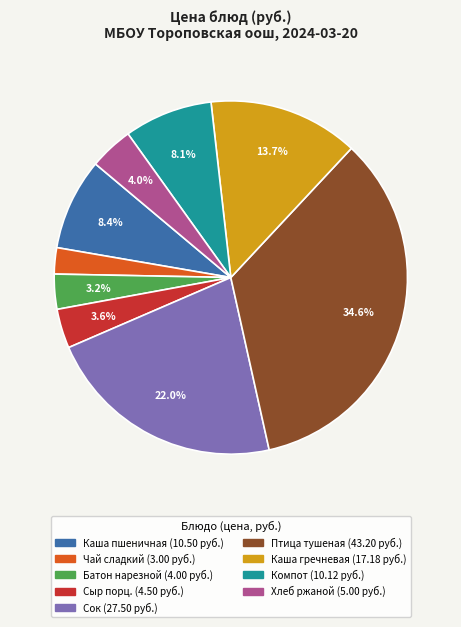

Is there any slice that represents more than half of the pie?

No